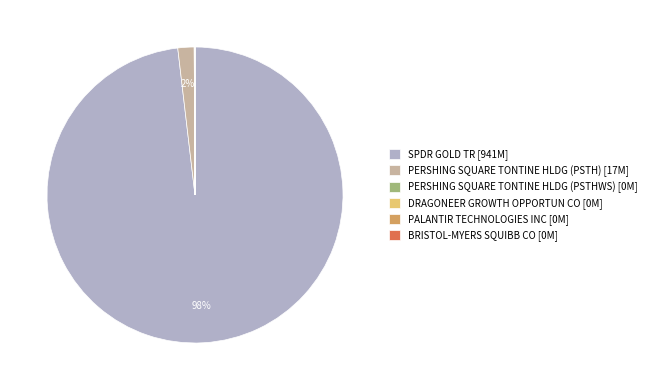

The SPDR GOLD TR slice represents 90% of the pie. True or false?

False